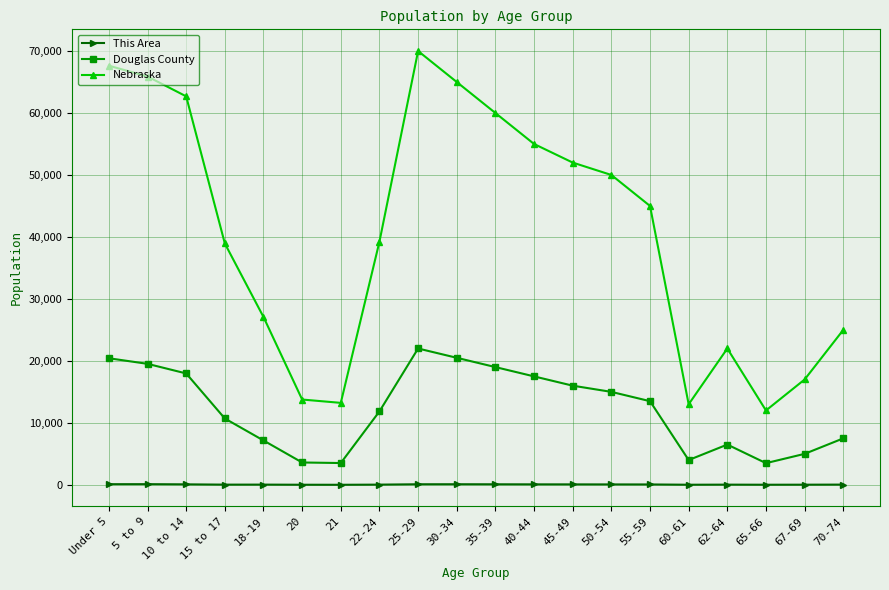

What is the label of the 9th point from the left?

25-29